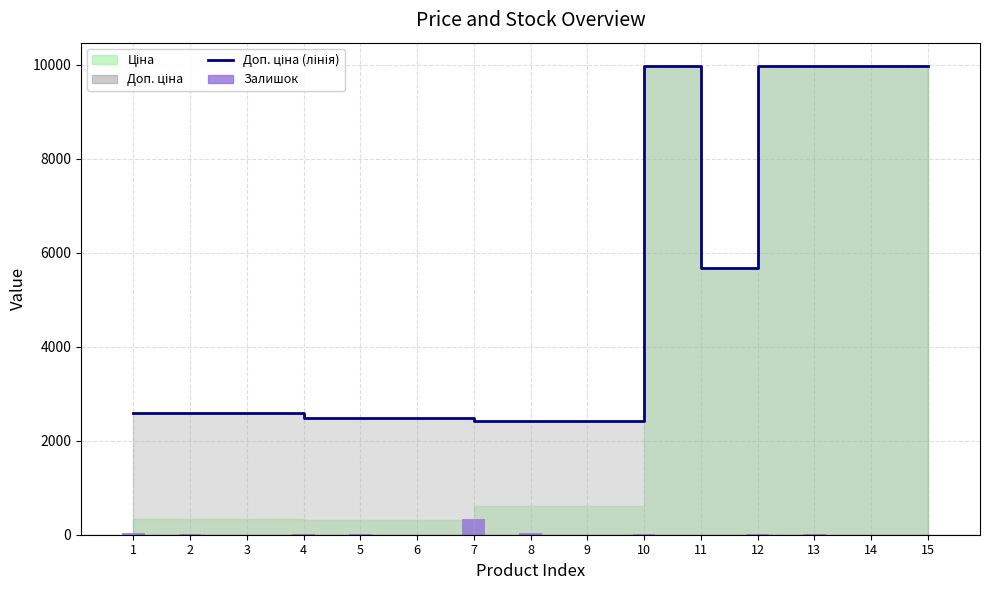

What is the sum of the Залишок values at 4 and 2?

26.0